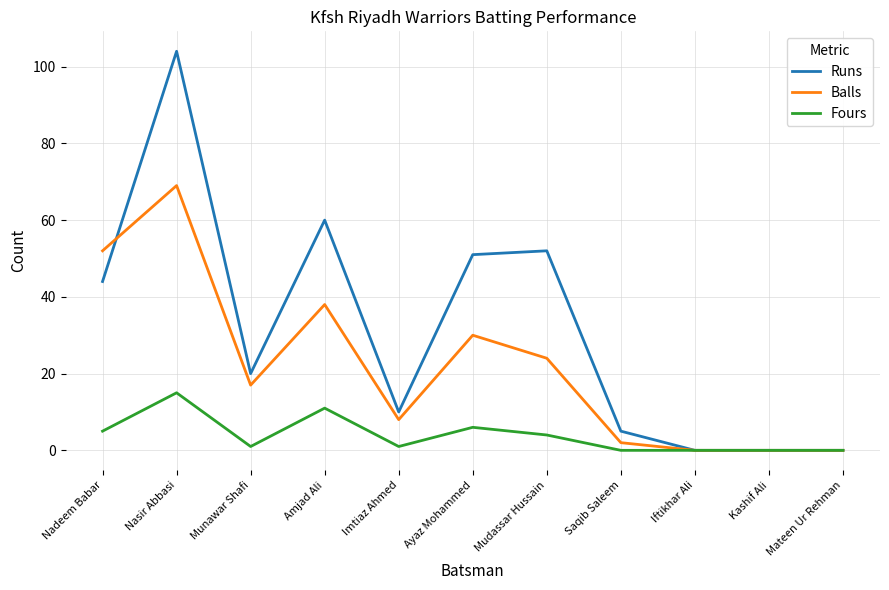

At which label is Fours closest to 7?

Ayaz Mohammed